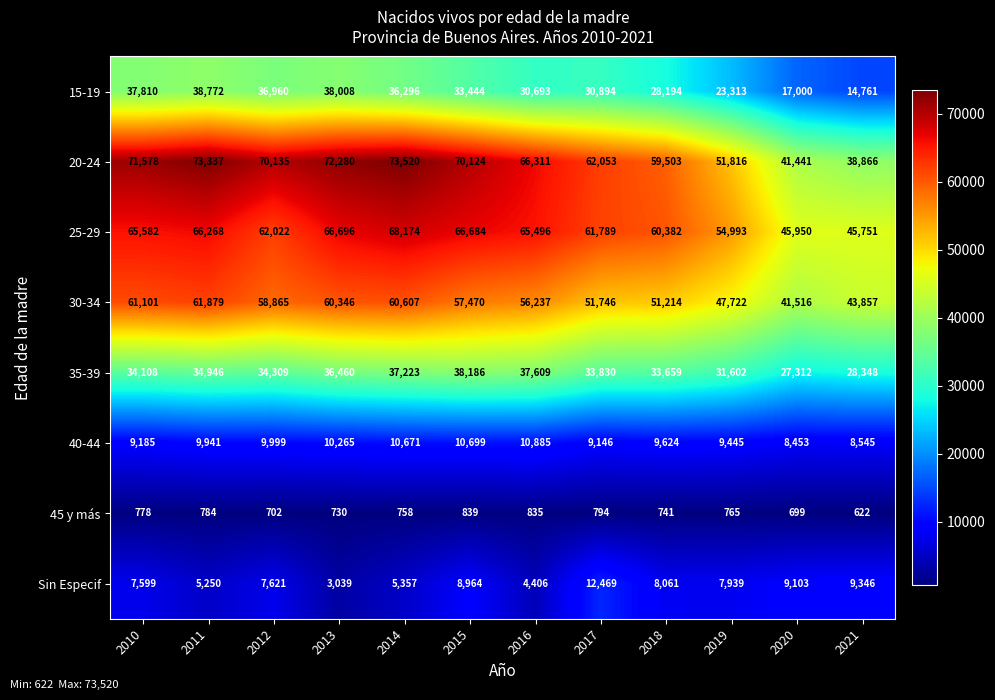

Which series has the largest total across all categories?

20-24